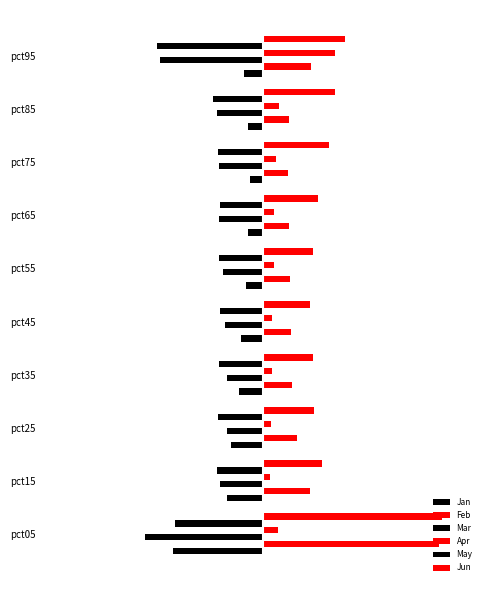

What is the minimum value for Apr?

0.1